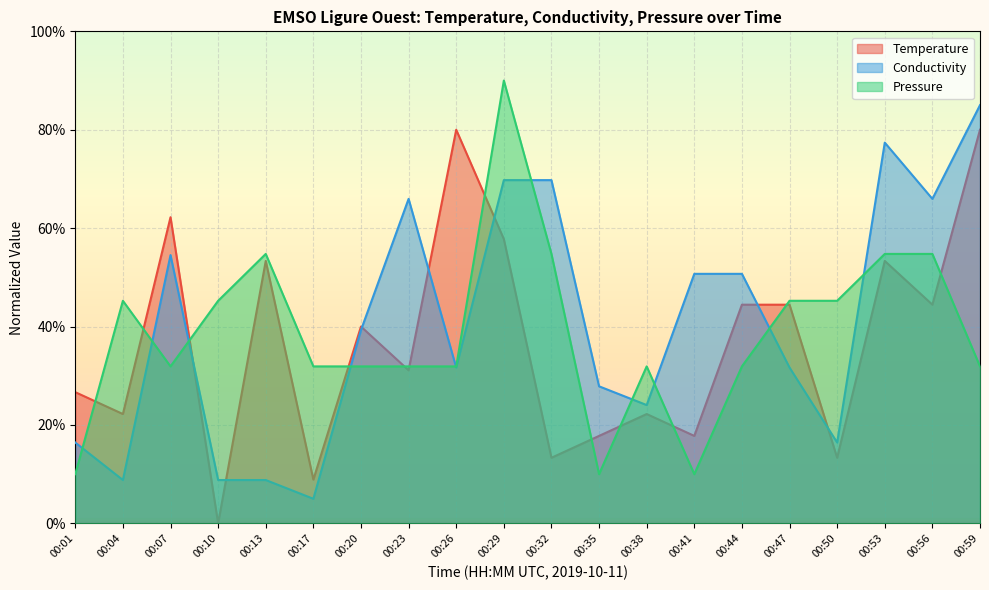

Rank the categories by Pressure value from lowest to highest.

00:01, 00:35, 00:41, 00:07, 00:17, 00:20, 00:23, 00:26, 00:38, 00:44, 00:59, 00:04, 00:10, 00:47, 00:50, 00:13, 00:32, 00:53, 00:56, 00:29